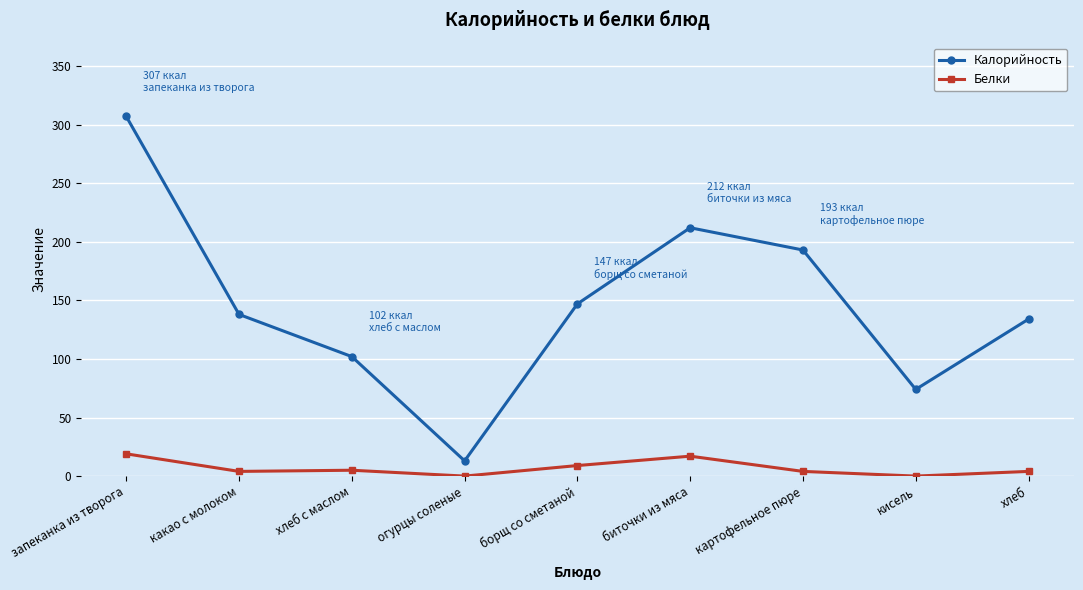

True or false: Белки has more than 2 interior local peaks.

False